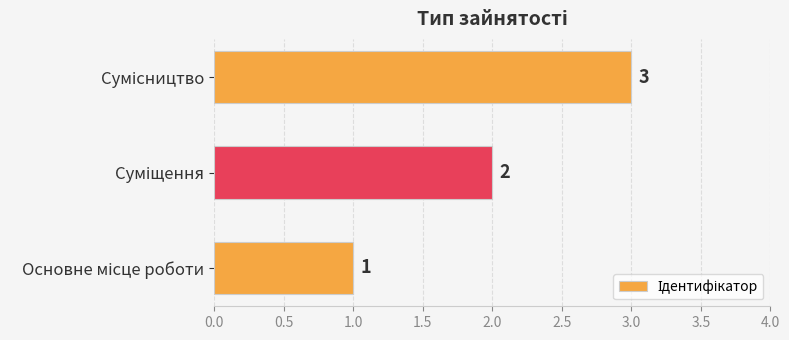

What is the sum of all values?

6